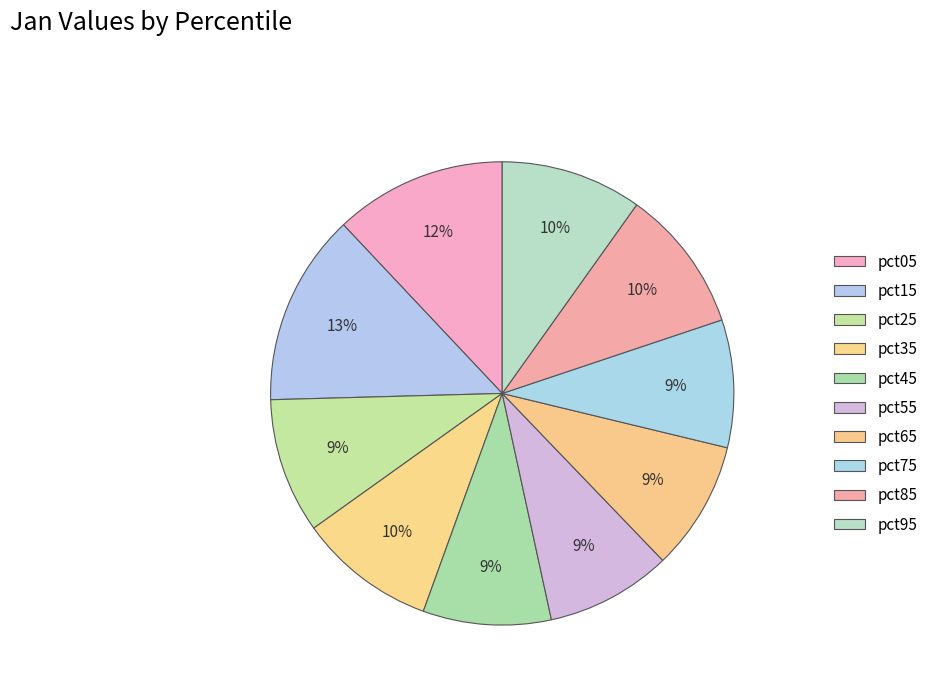

Is it true that pct95 is 1% of the pie?

False